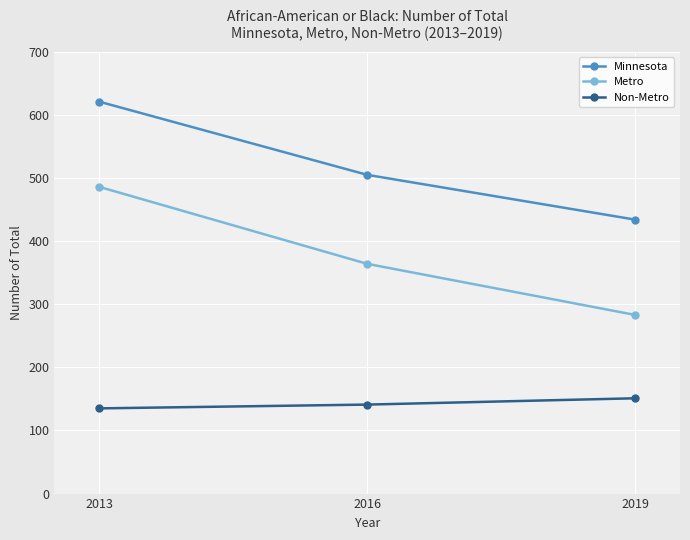

What is the value of the Metro point at the 2nd from the left?

364